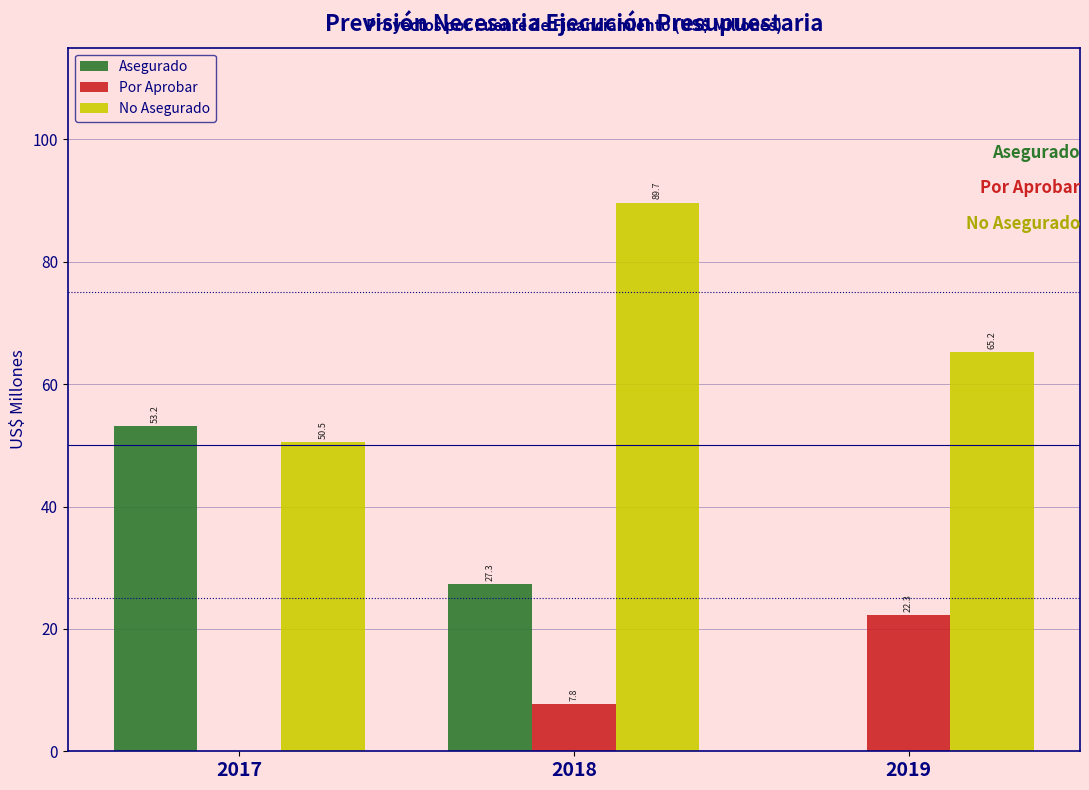

Is it true that Por Aprobar equals 5.3 at 2019?

False